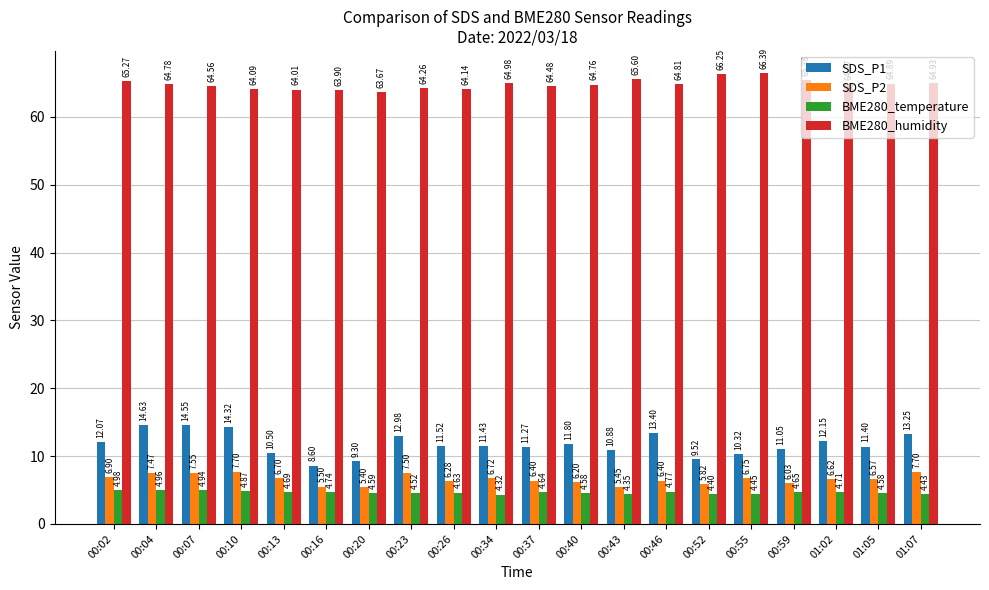

What is the difference between the maximum and minimum values in the BME280_humidity series?

2.7